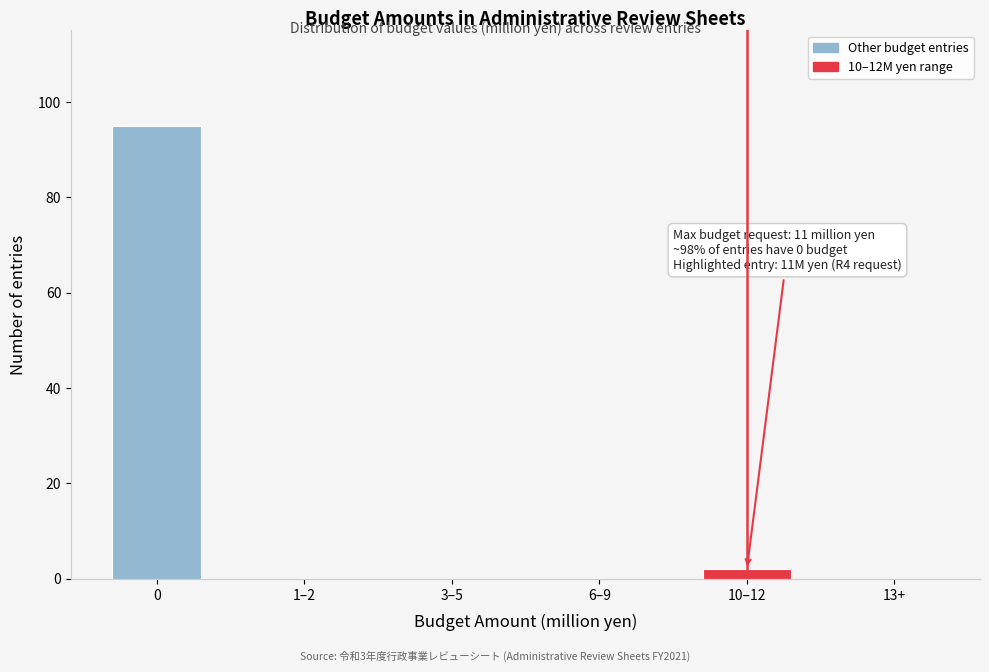

Reading right to left, transcribe all the data shown in this chart.

13+=0	10–12=2	6–9=0	3–5=0	1–2=0	0=95